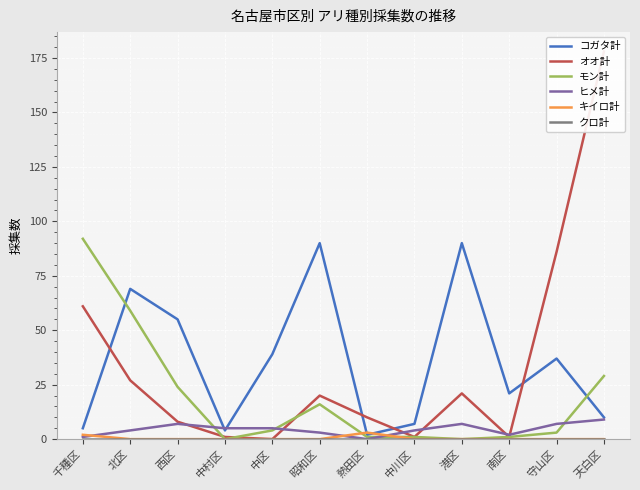

Count the number of data series in this chart.

6